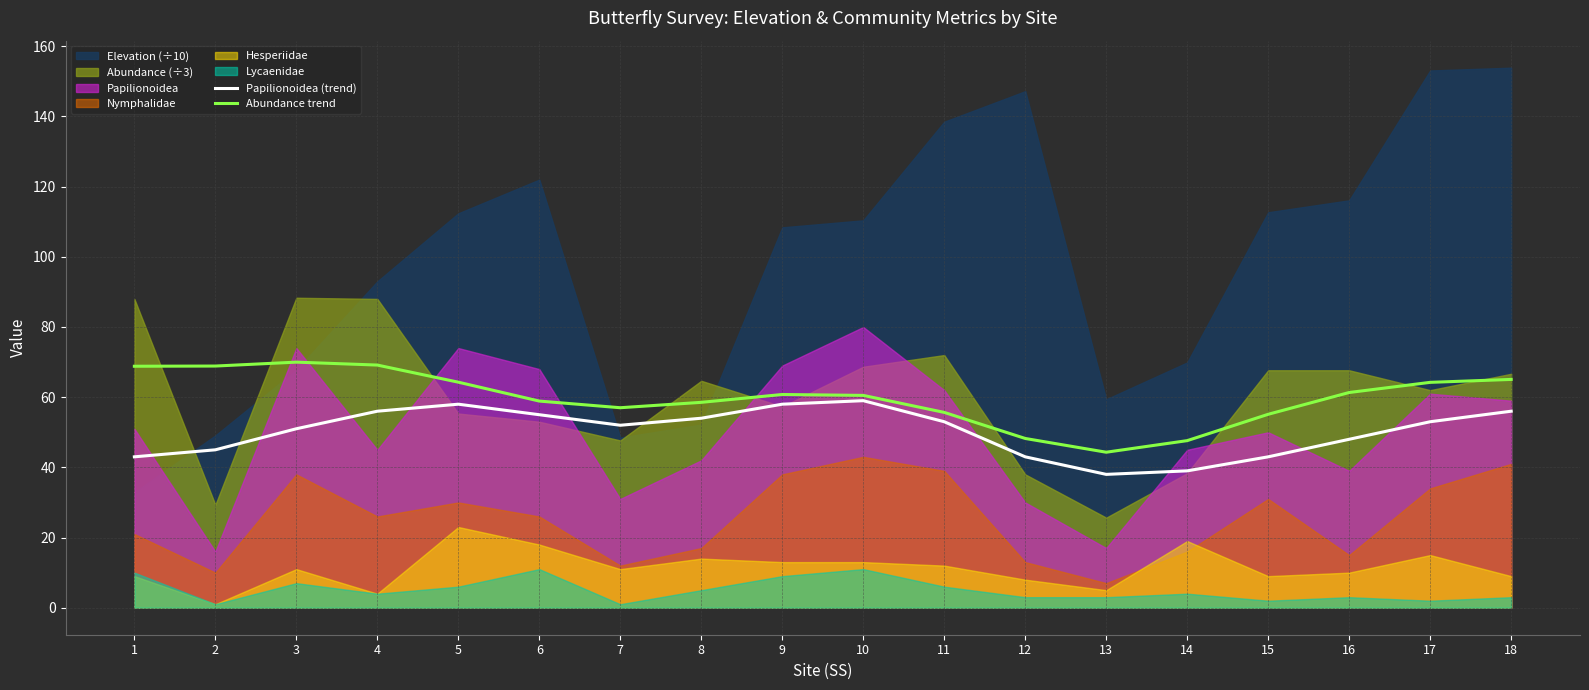

At which label does Papilionoidea (trend) first exceed 53?

4